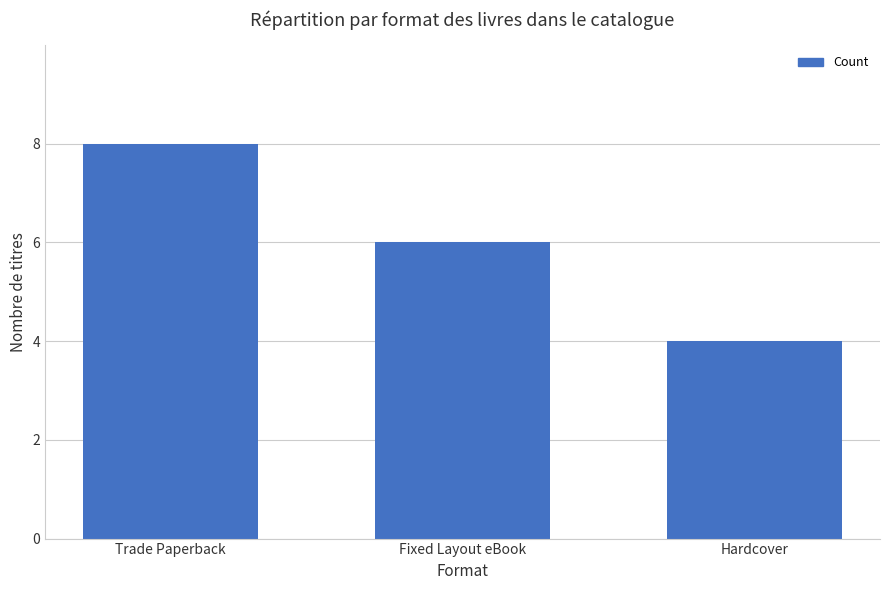

Reading left to right, list all the values displayed in this chart.

Trade Paperback=8	Fixed Layout eBook=6	Hardcover=4